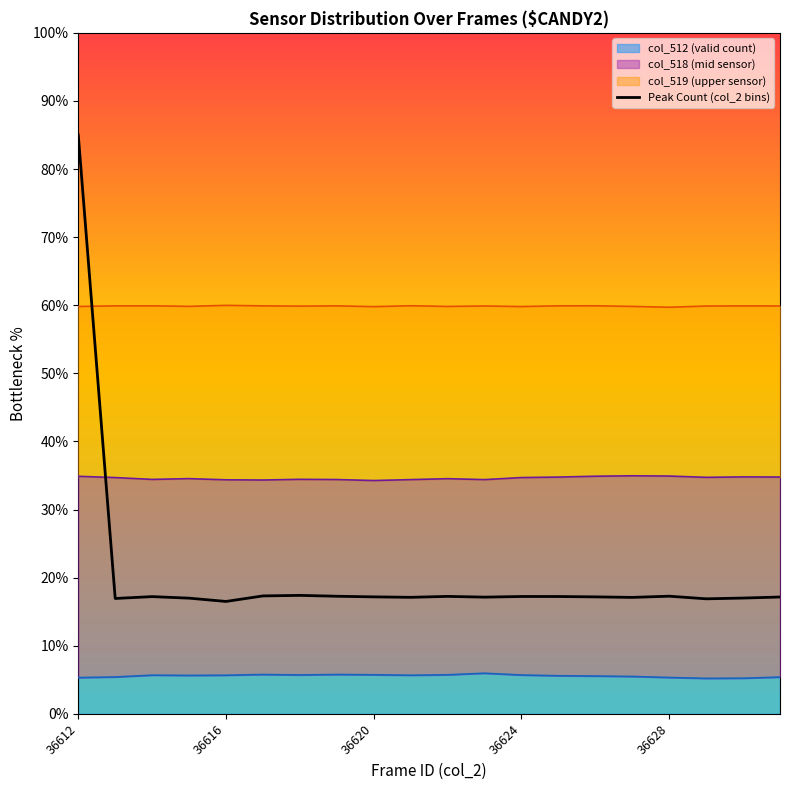

The chart shows a value of 17.1 at 9. True or false?

True